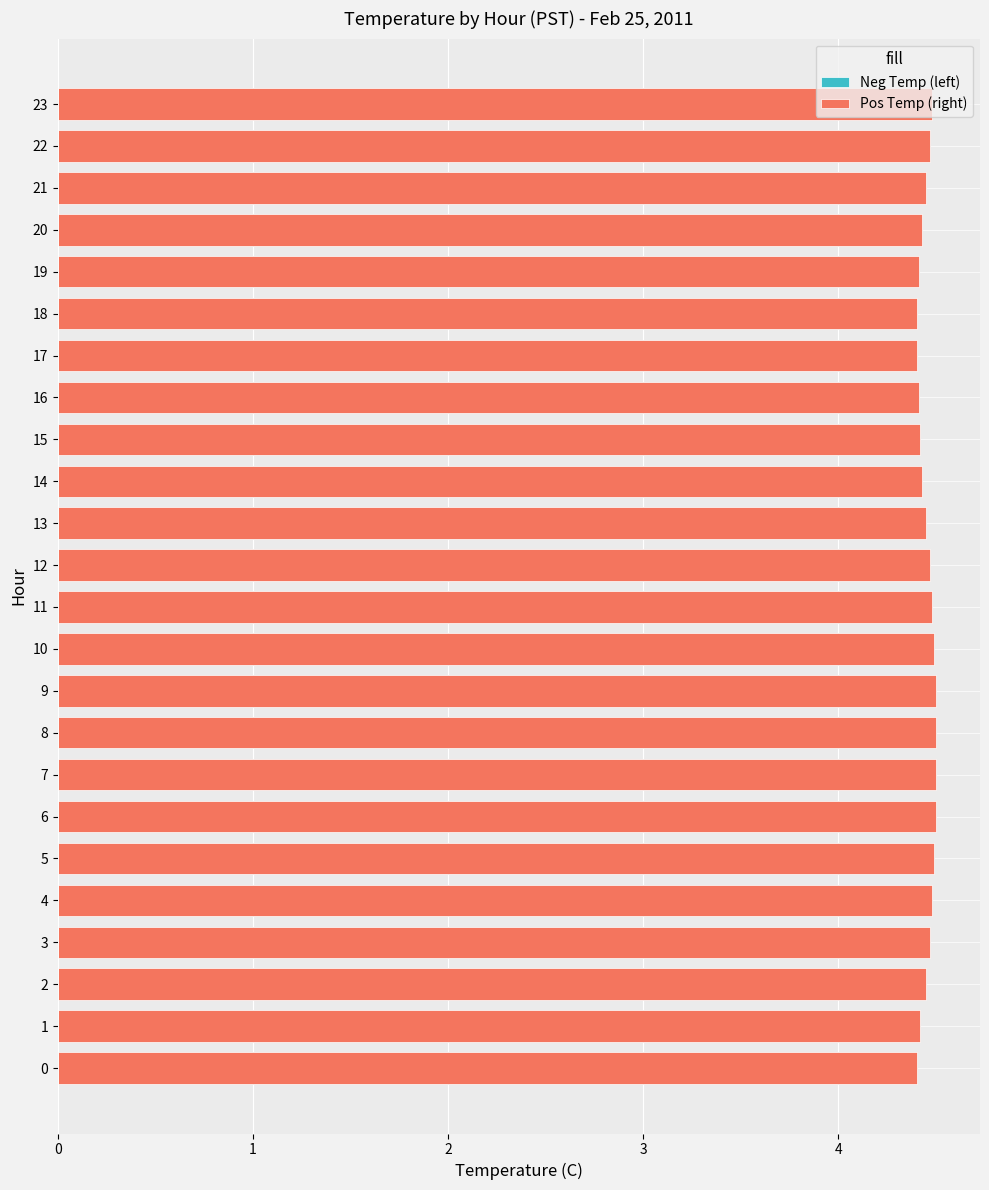

What is the value of the Neg Temp (left) bar at the 9th from the left?

4.5